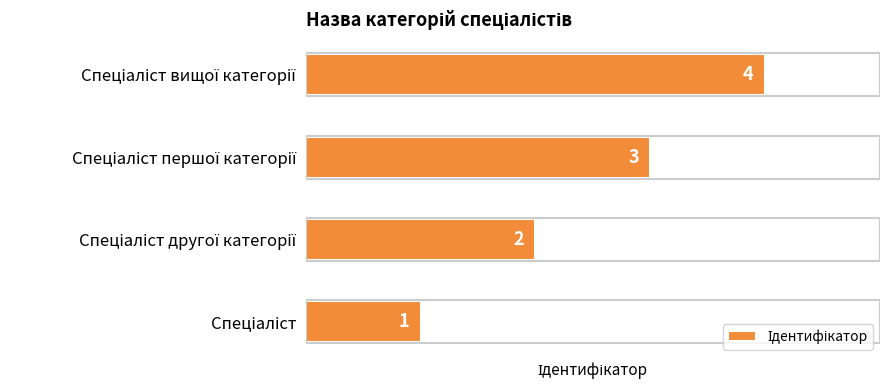

What is the sum of all values?

10